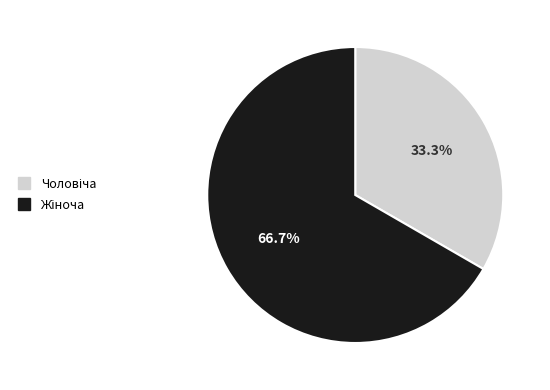

Is there any slice that represents more than half of the pie?

Yes